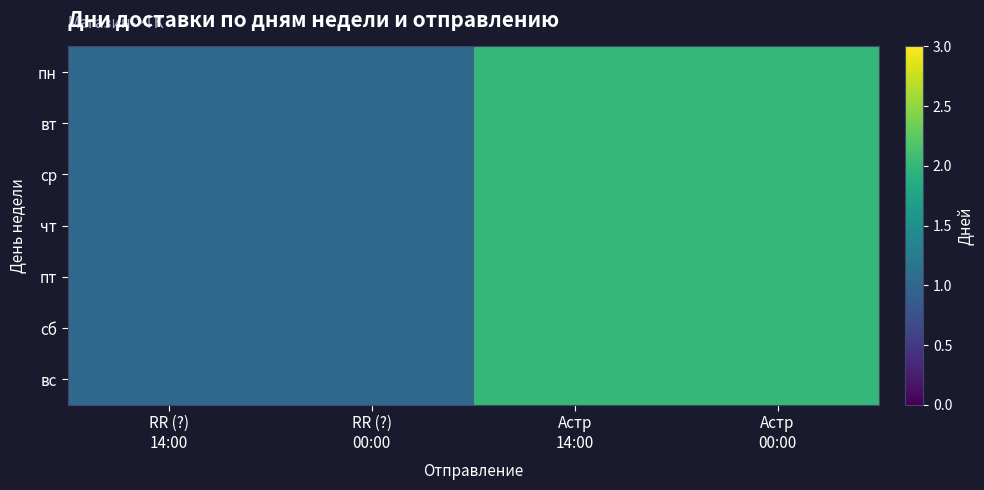

What is the total value across all series at RR (?)
00:00?

7